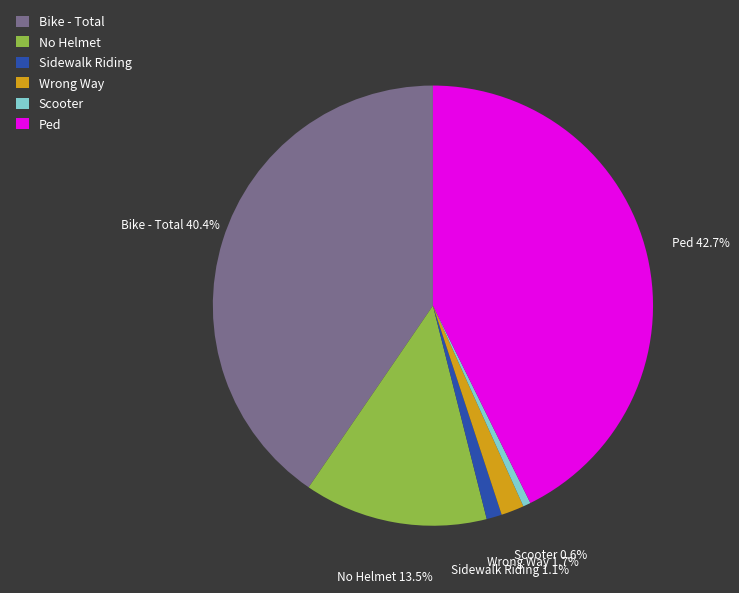

The Bike - Total slice represents 32% of the pie. True or false?

False